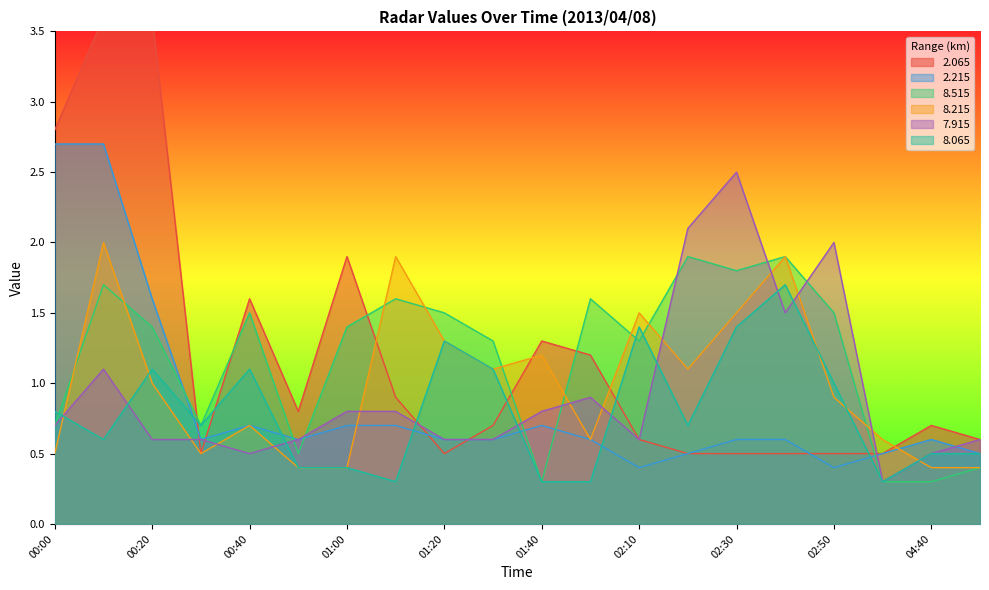

Which series has the largest range (max minus min)?

  2.065